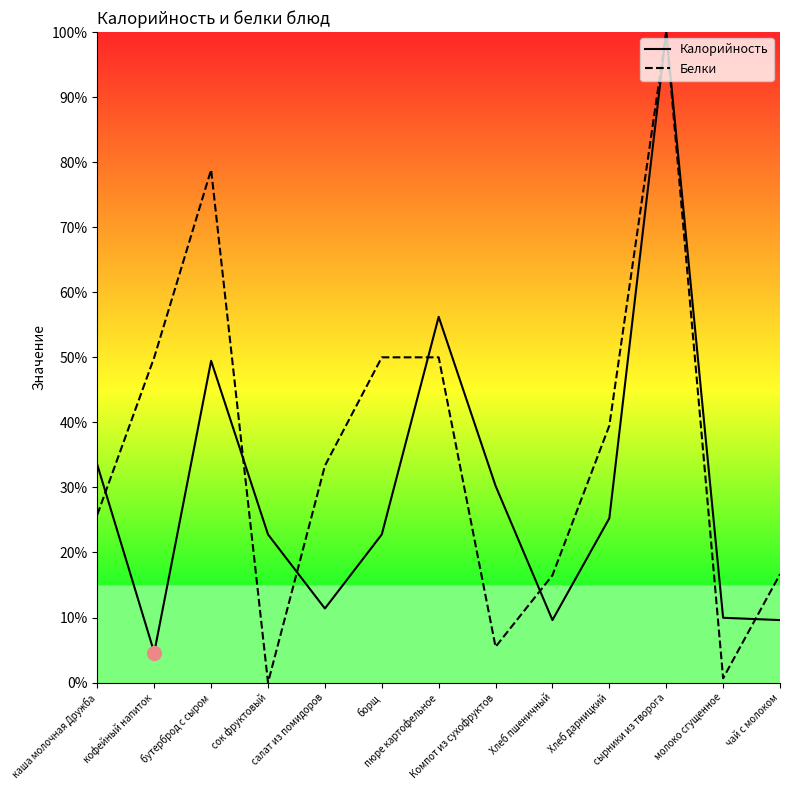

At how many categories does at least one series exceed 77?

2